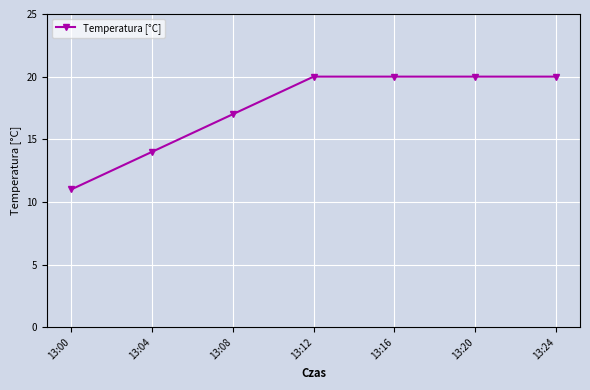

Does the chart display data point markers on the line(s)?

Yes